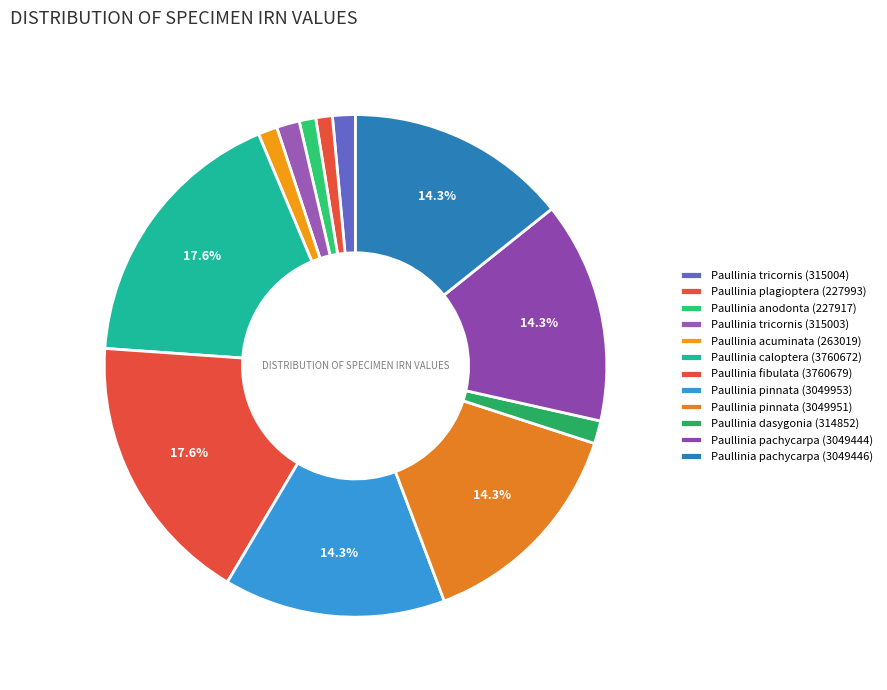

How many segments does this pie chart have?

12